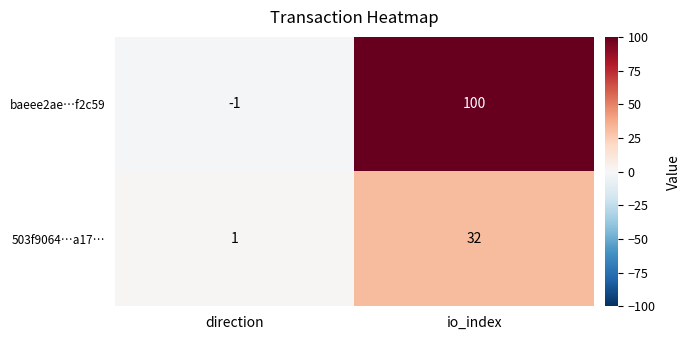

Rank the series at io_index from lowest to highest value.

503f9064…a17…, baeee2ae…f2c59